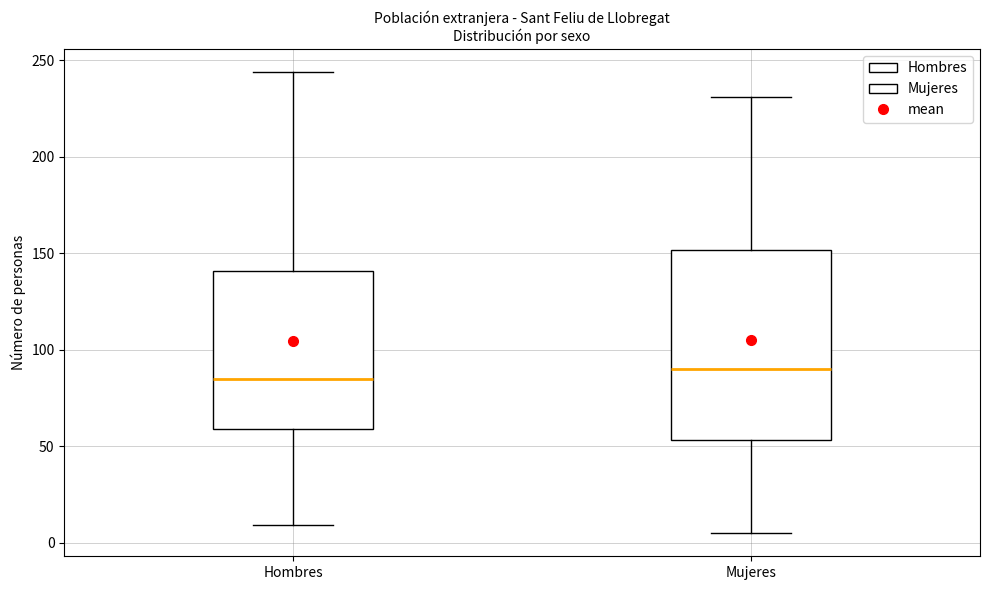

Where is the lower edge of the box for Mujeres on the y-axis? The values are not printed on the chart, so give them approximately, as read against the axis.

55